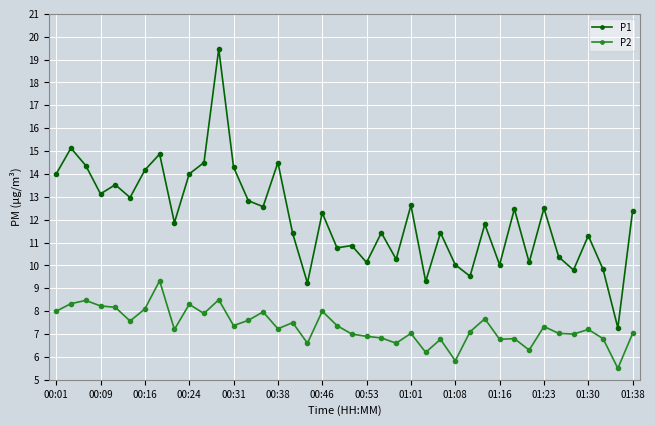

True or false: P1 has more than 1 points higher than both neighbors.

True